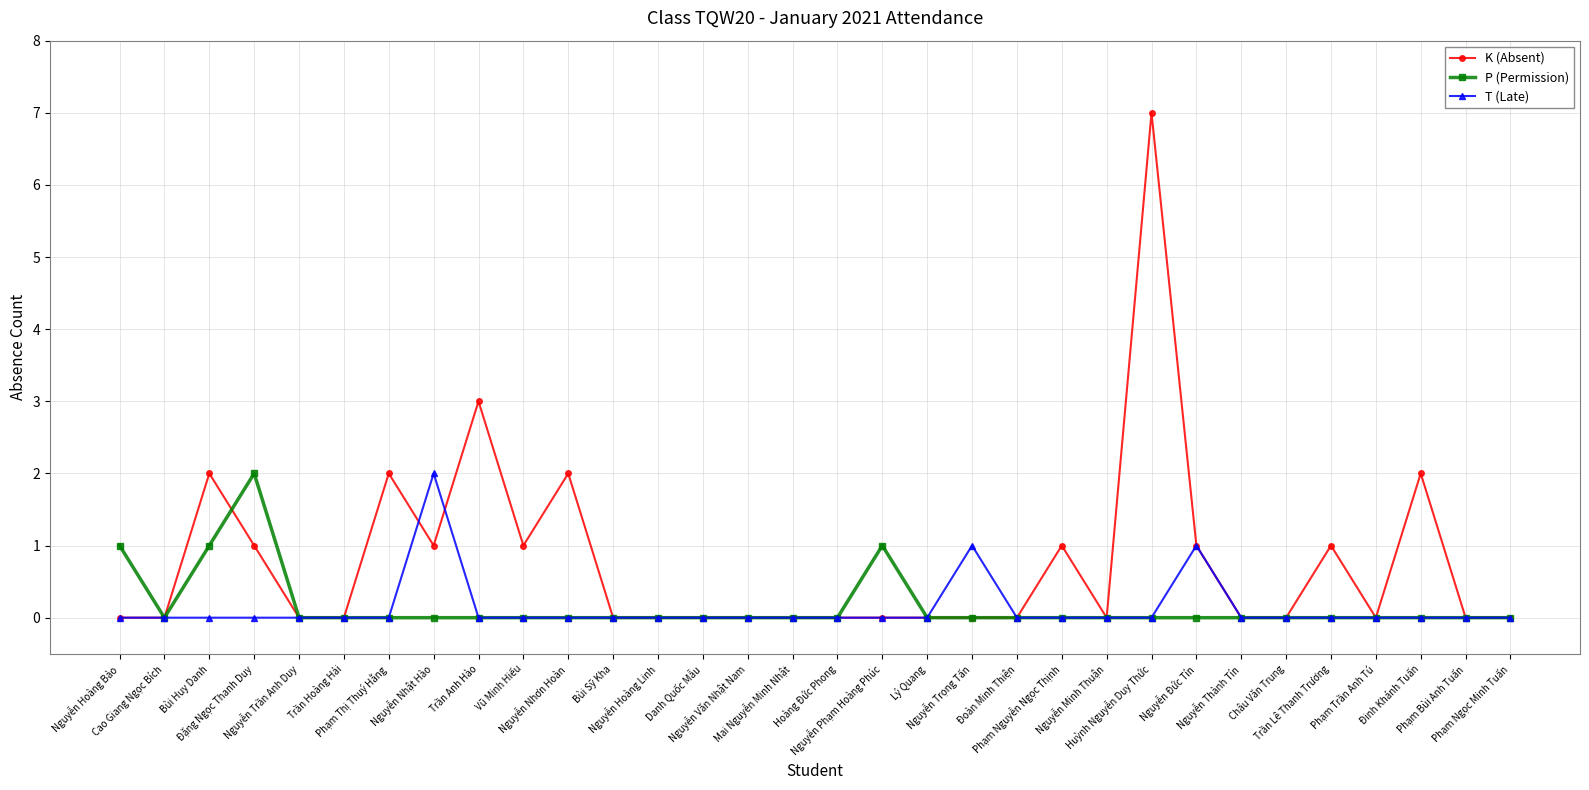

What is the label of the 32nd point from the left?

Phạm Ngọc Minh Tuấn